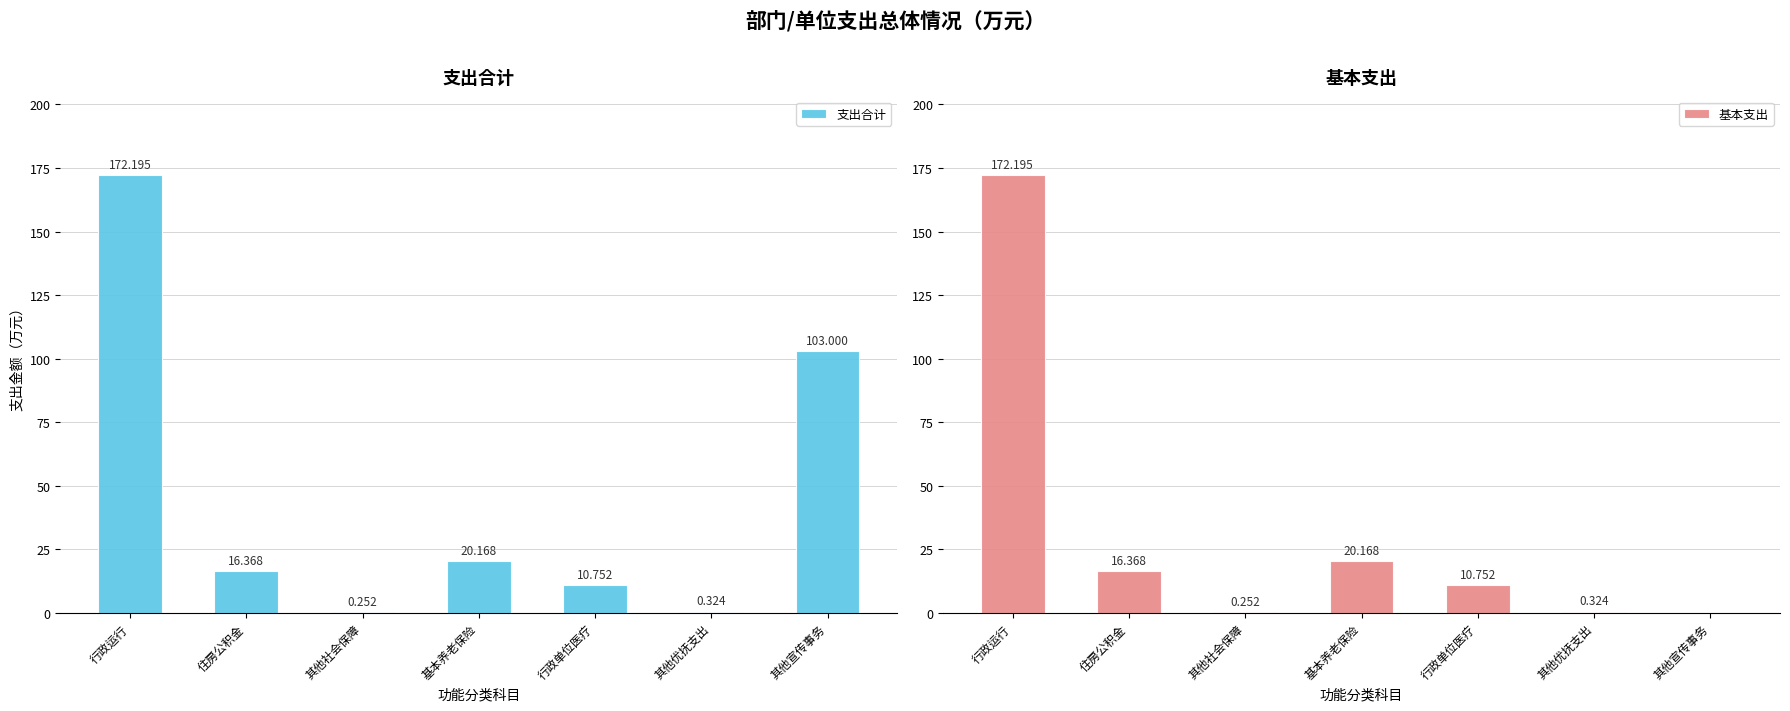

What is the total value across all series at 其他社会保障?

0.5